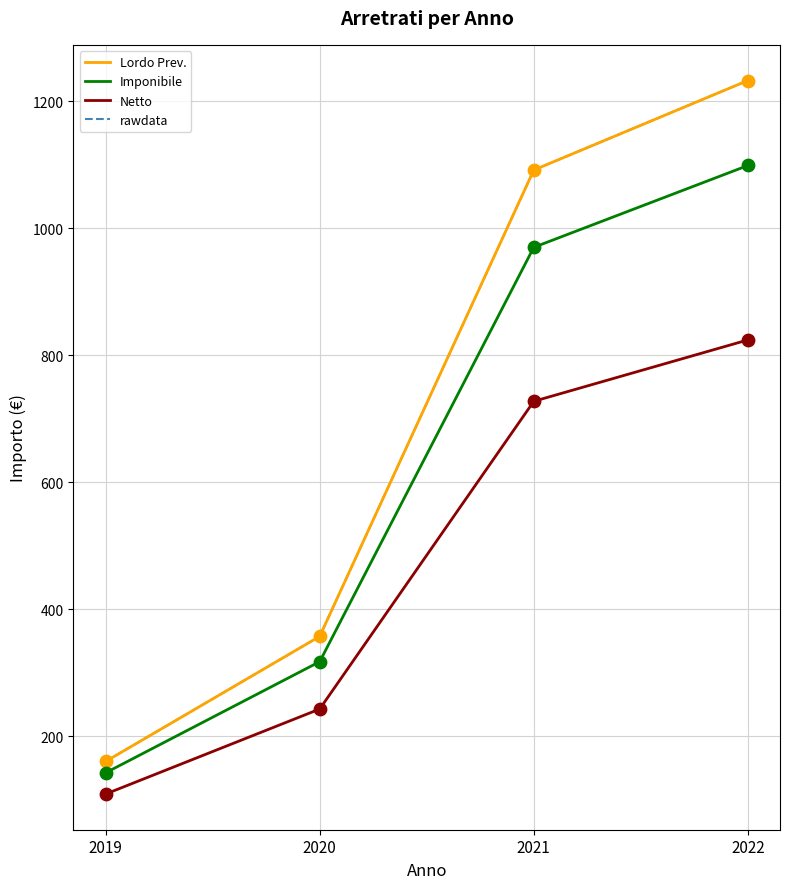

Is this an area chart (filled region under the line)?

No